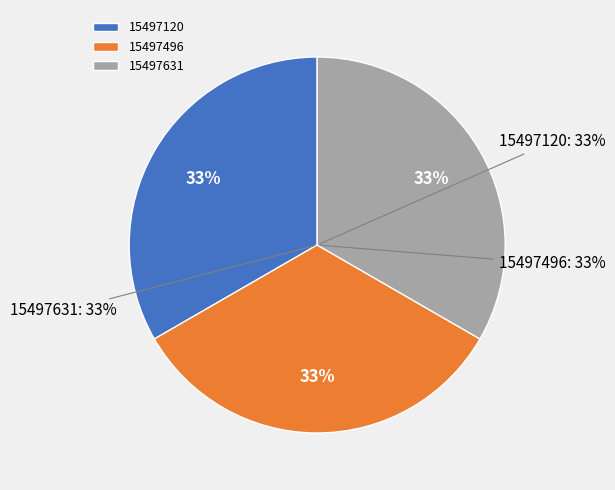

Does any single category account for the majority?

No